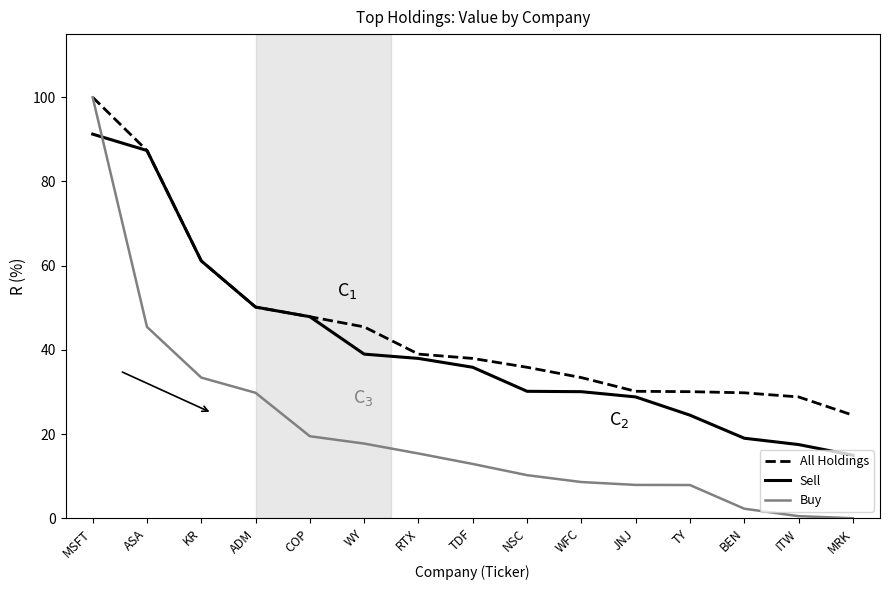

Count the number of data series in this chart.

3